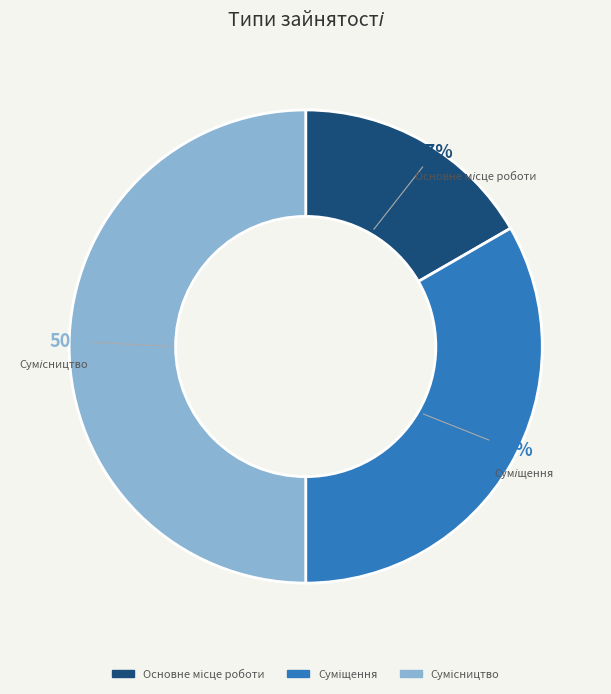

To the nearest percent, what is the average slice percentage?

33%